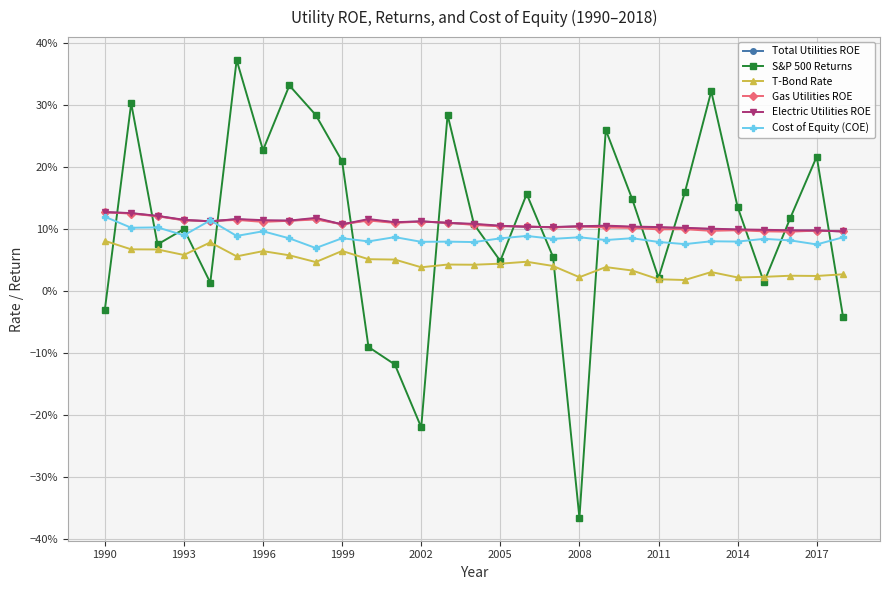

Is this an area chart (filled region under the line)?

No